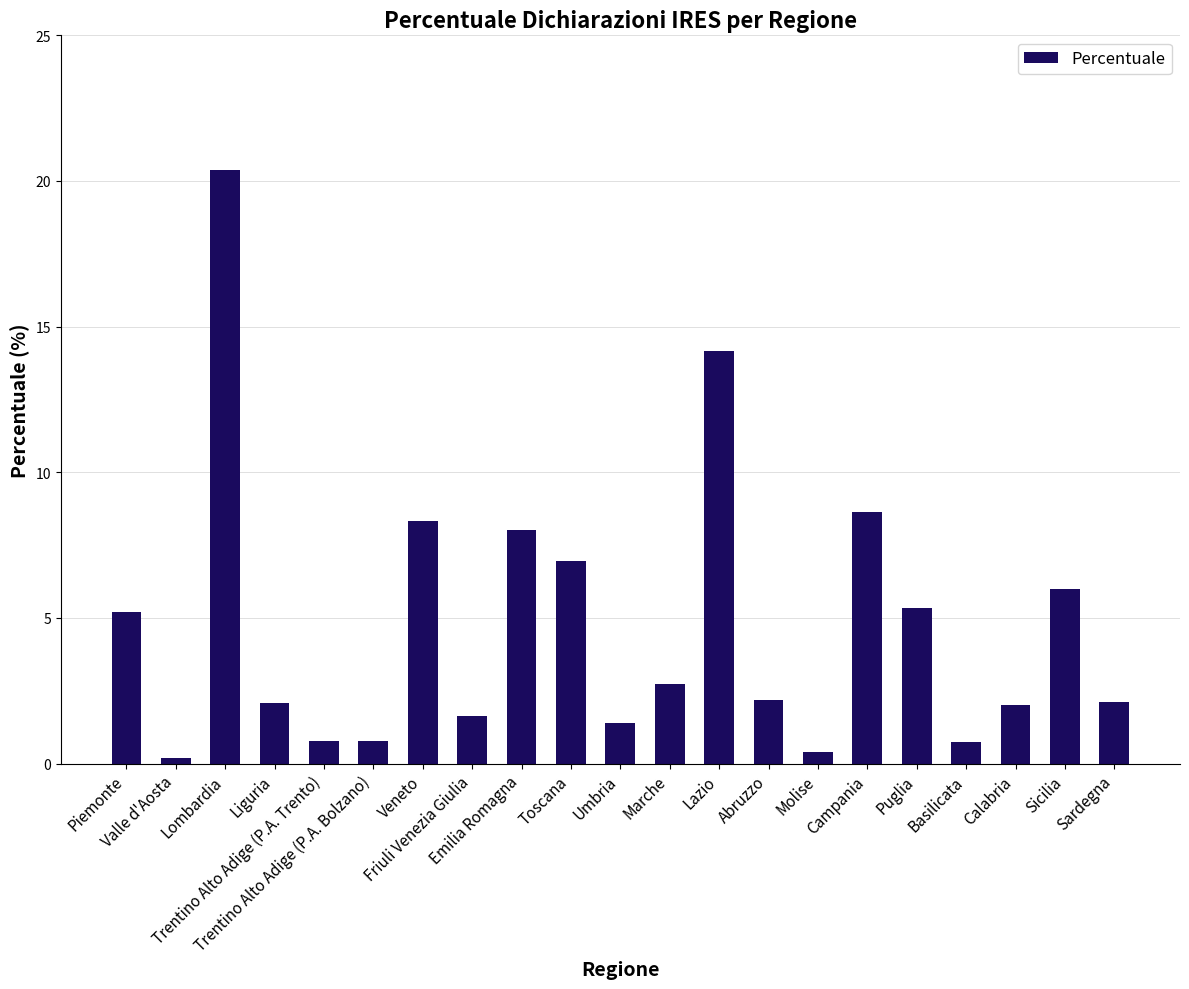

Are the bars horizontal?

No